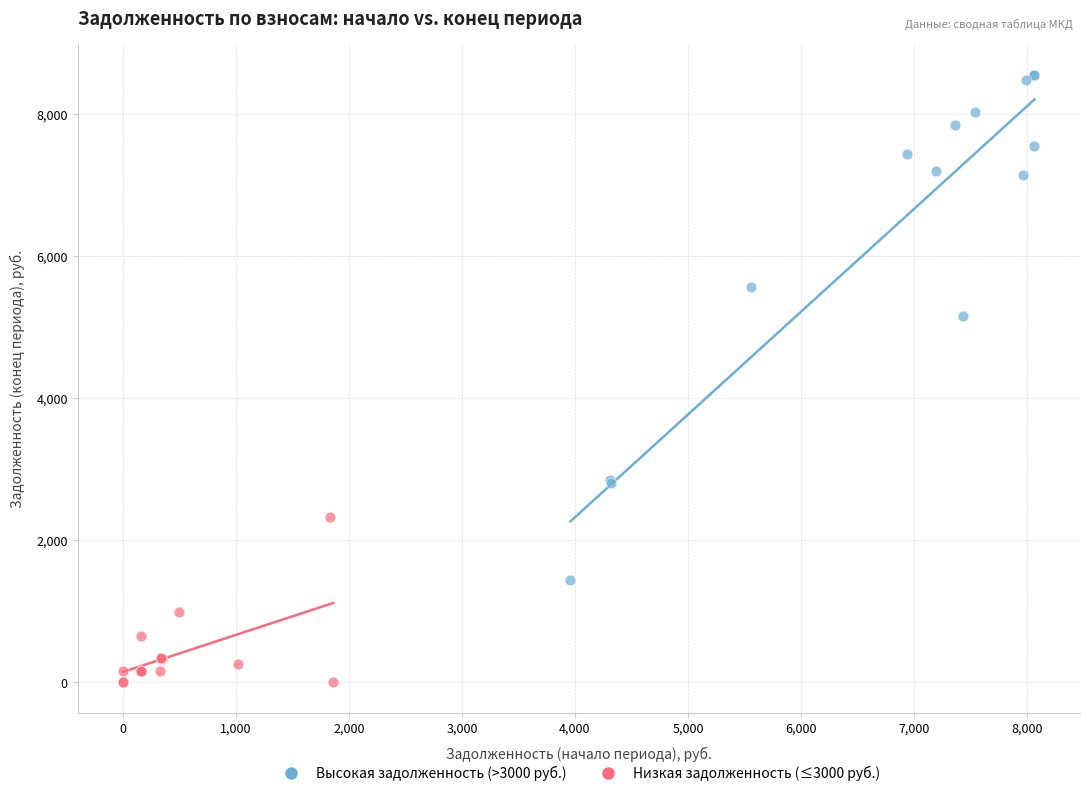

Which series contains the lowest Y value?

Низкая задолженность (≤3000 руб.)